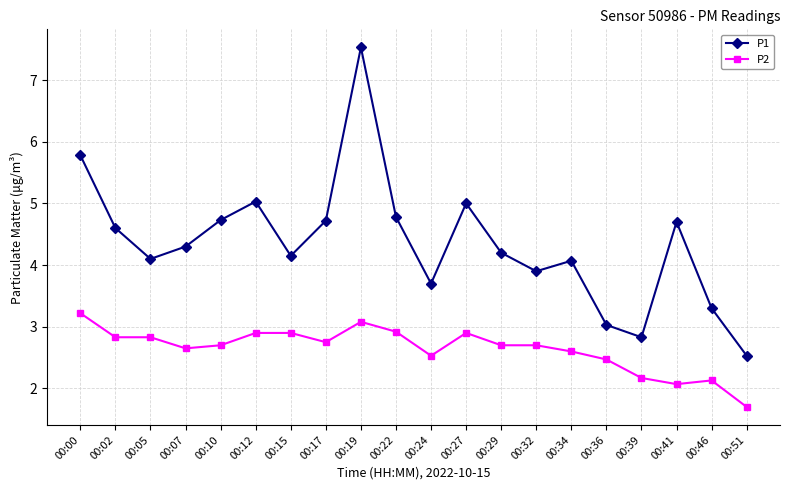

Rank the series by their maximum value, from lowest to highest.

P2, P1